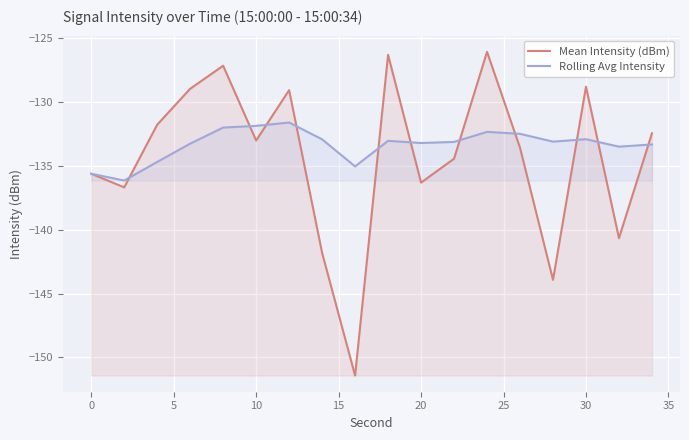

Is it true that Rolling Avg Intensity equals -133.2 at 20?

True